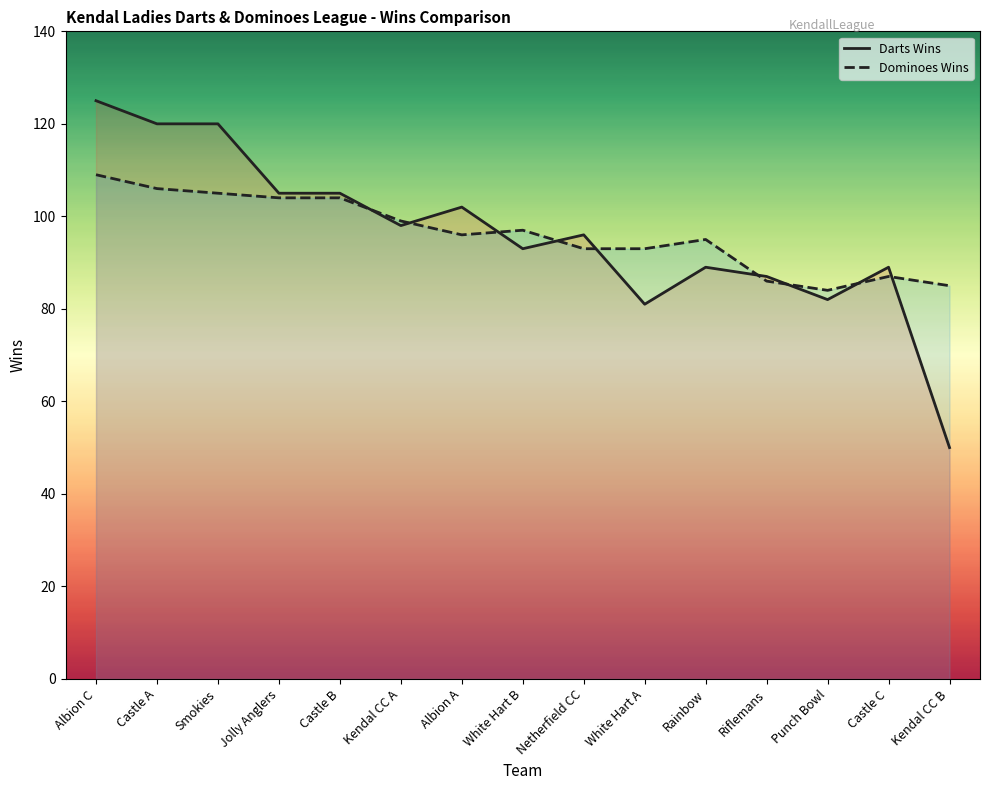

The value of Dominoes Wins at Albion C is 147. True or false?

False